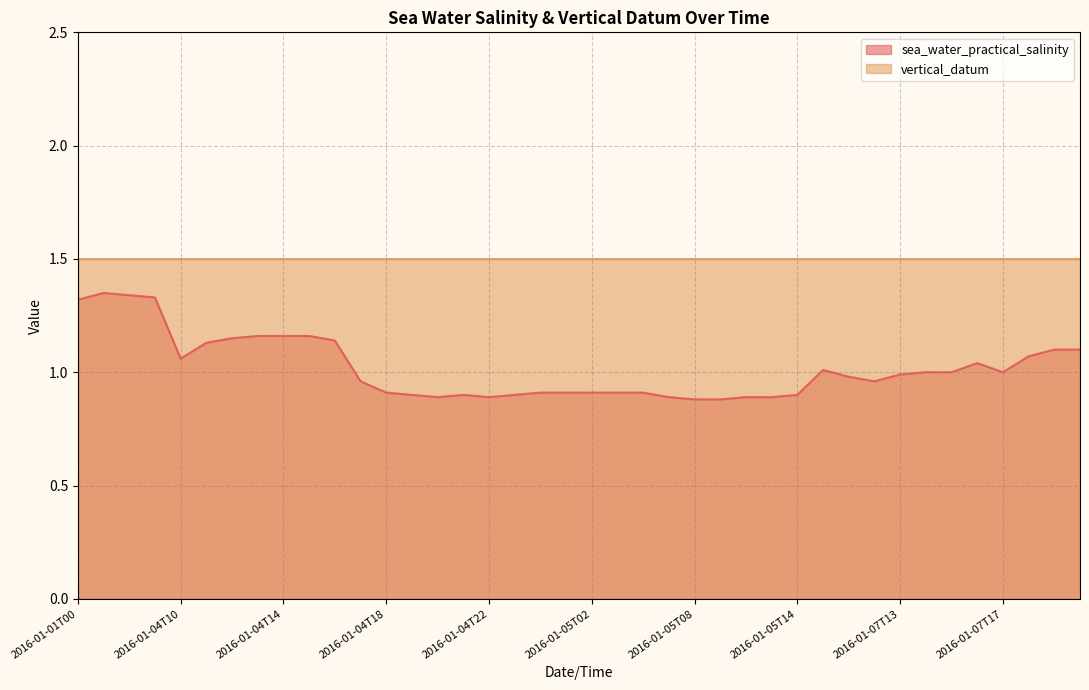

True or false: the data has more than 1 interior local peaks.

True